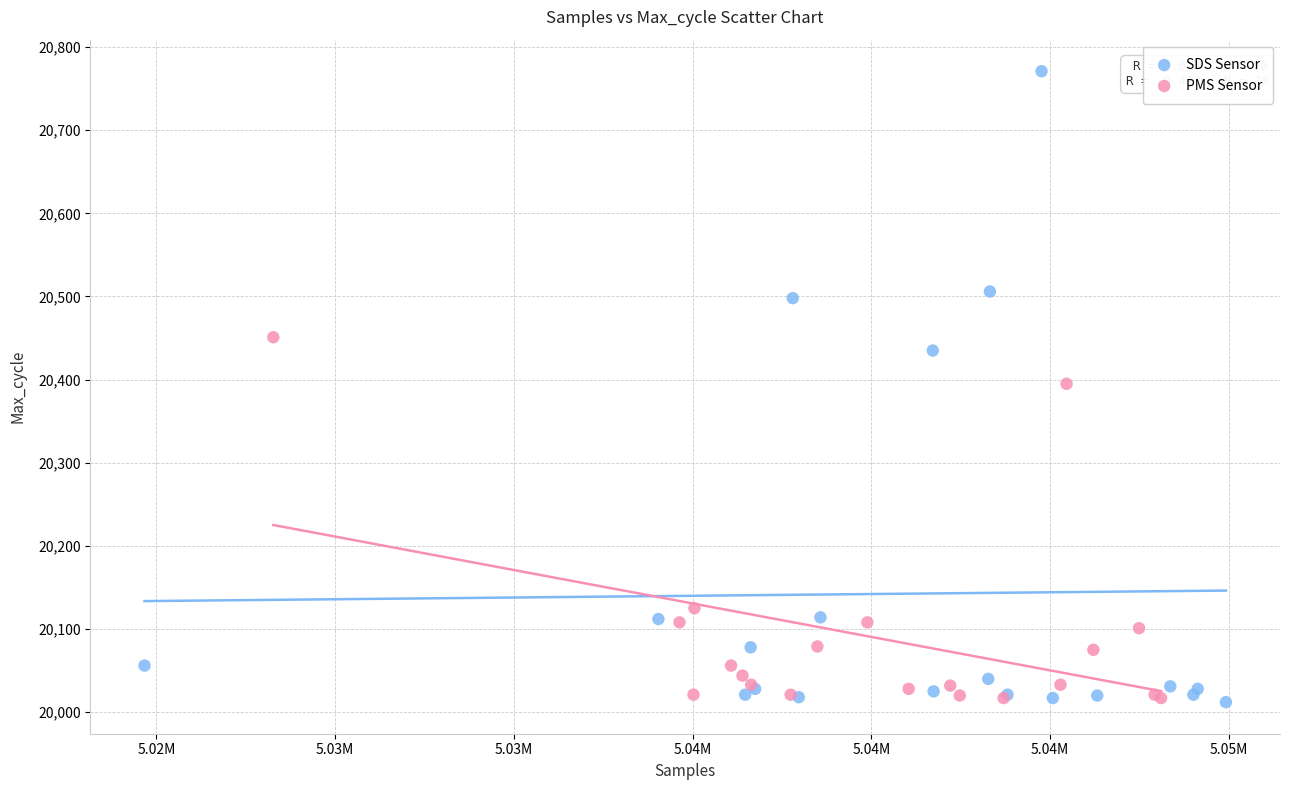

Which series reaches the maximum Y coordinate?

SDS Sensor